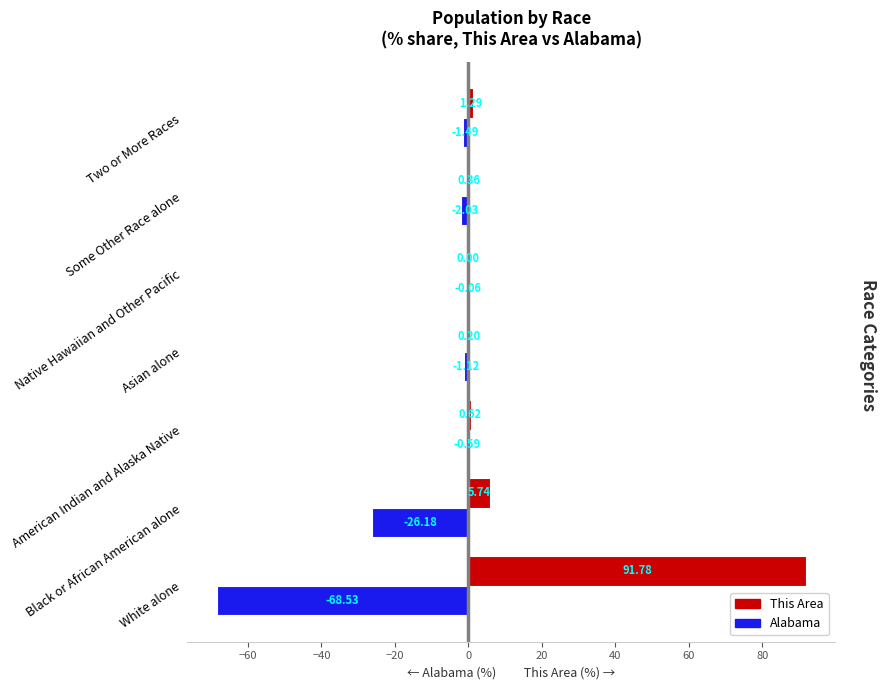

How many data points does each series have?

7